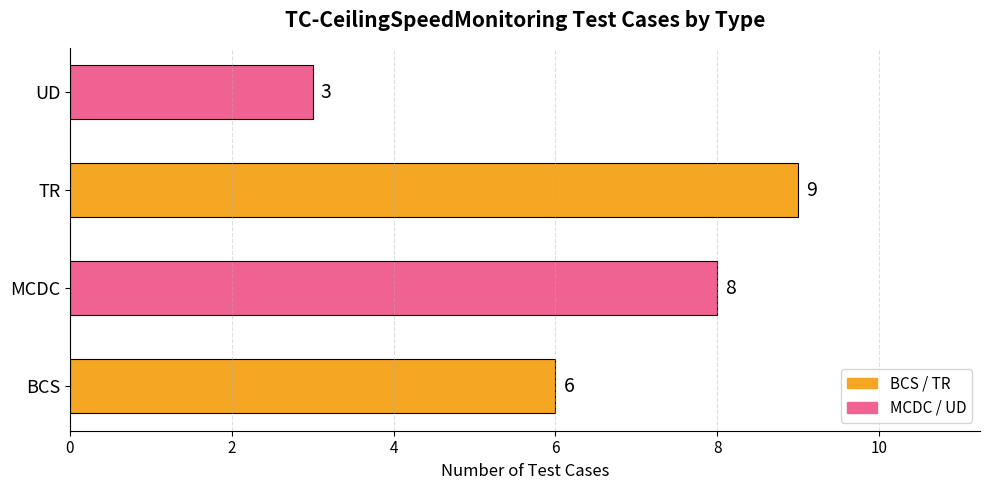

Between TR and MCDC, which is larger?

TR